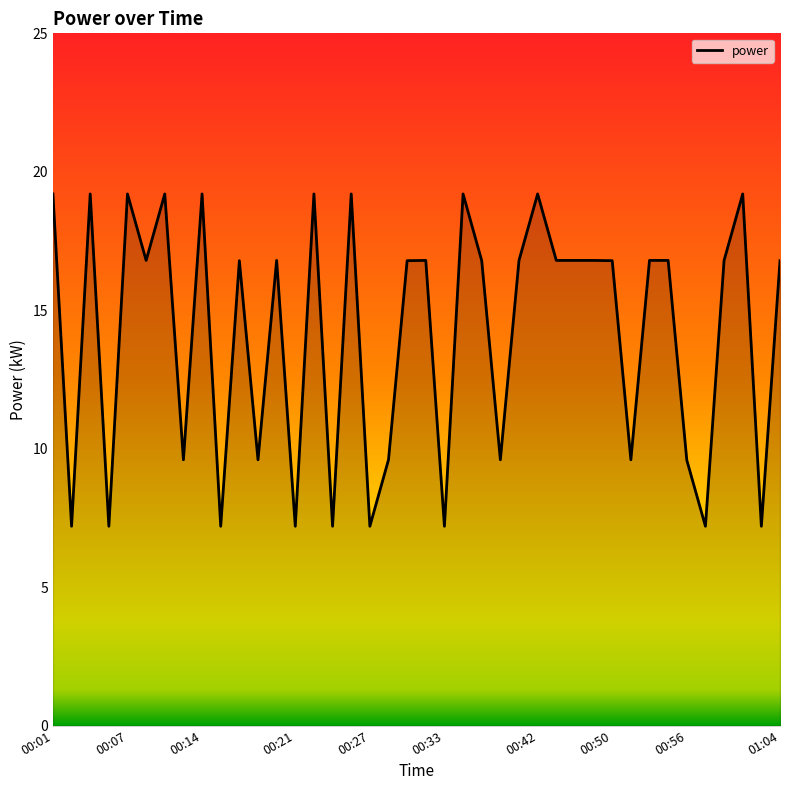

What is the smallest value displayed?

7.2